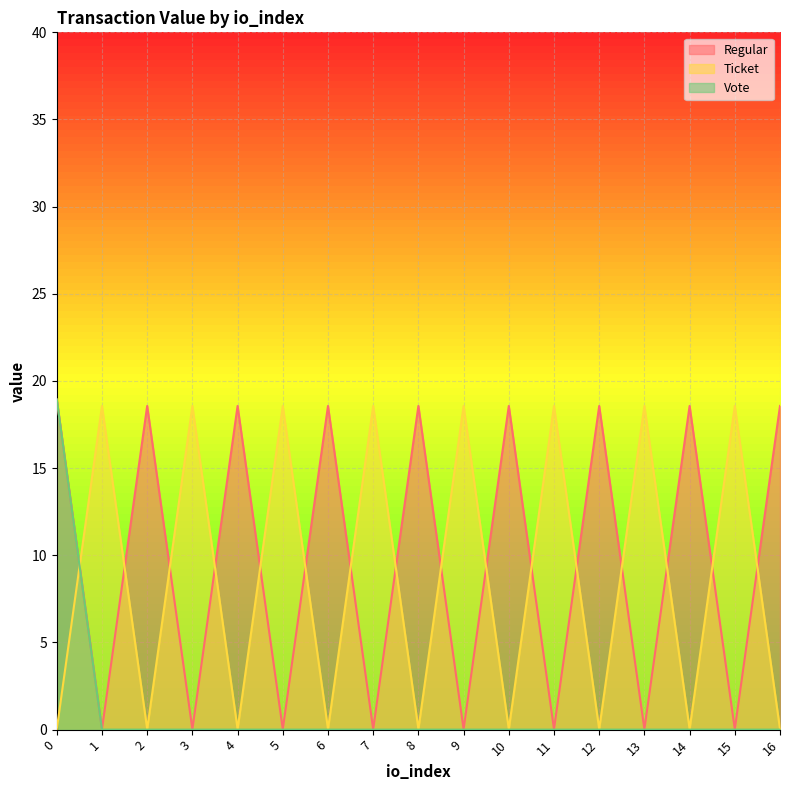

True or false: Vote has more than 2 points higher than both neighbors.

False